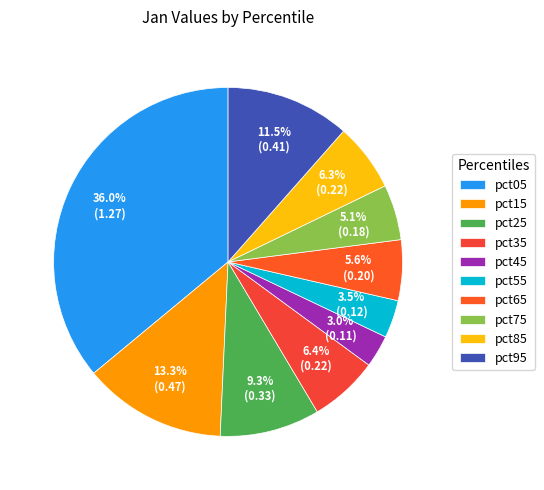

To the nearest percent, what is the combined percentage of pct15 and pct85?

20%